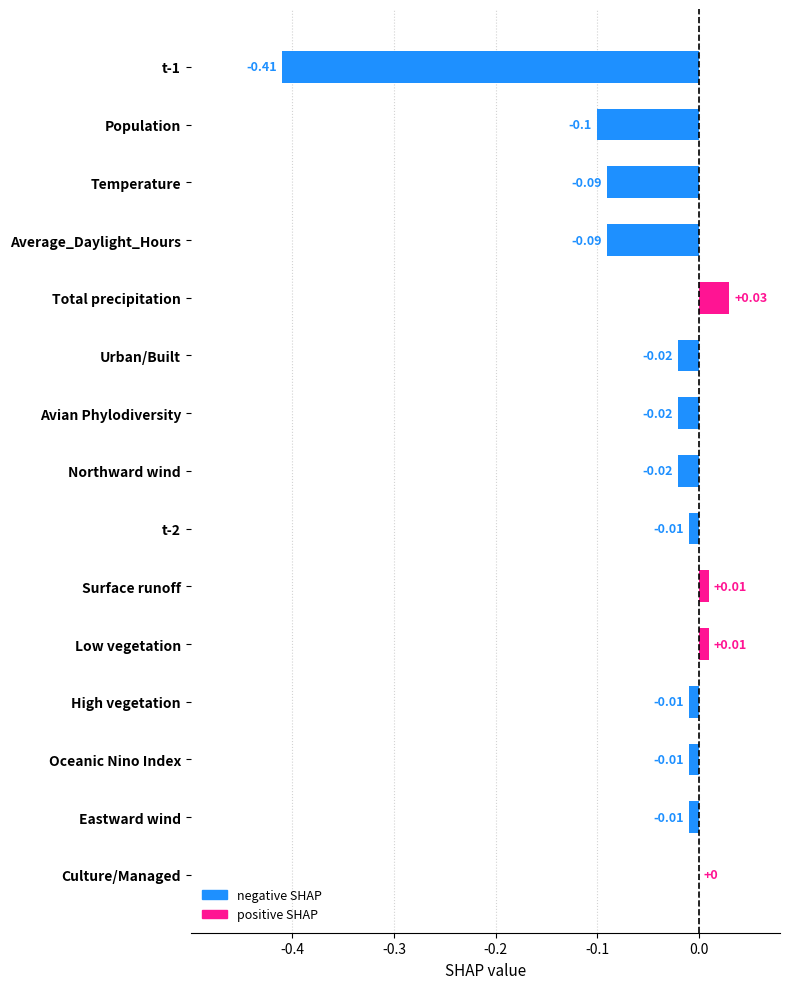

At which category does the chart reach its peak across all series?

Total precipitation